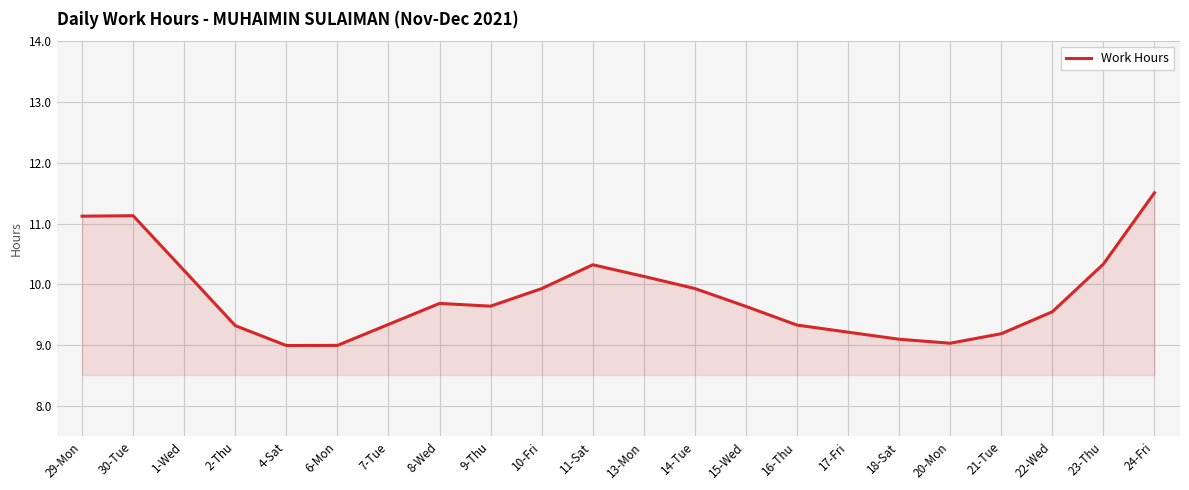

How many lines are shown in the chart?

1